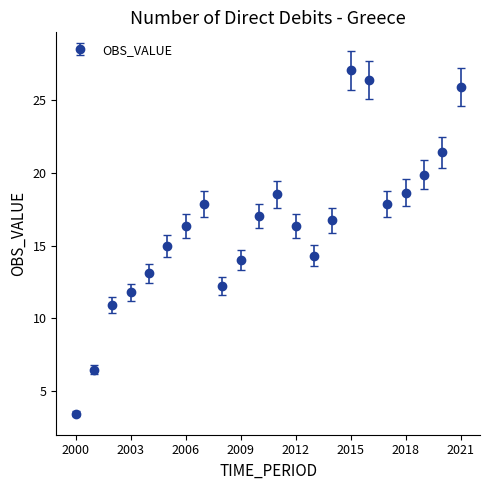

How many points are lower than both their immediate neighbors (excluding endpoints)?

3